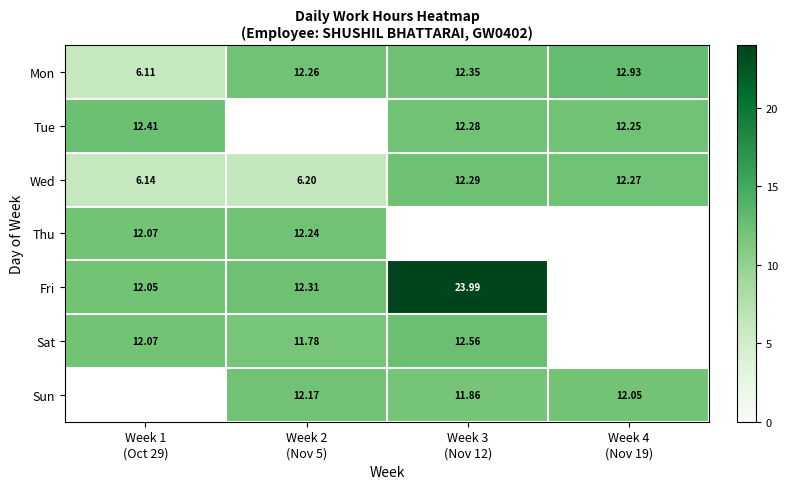

Is the value of Thu at Week 4 (Nov 19) greater than the value of Mon at Week 1 (Oct 29)?

No